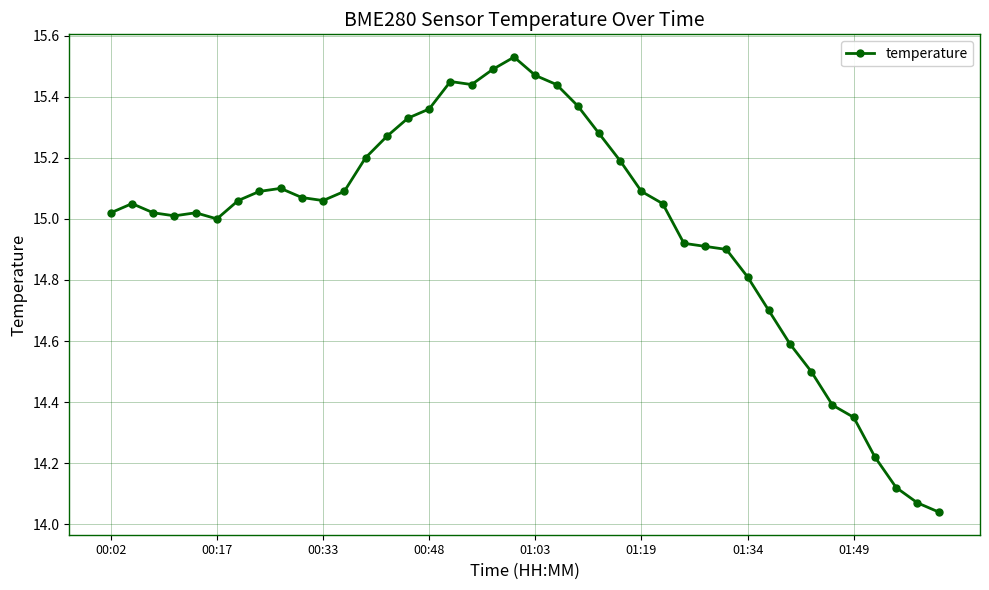

What is the difference between the maximum and second lowest values?

1.5